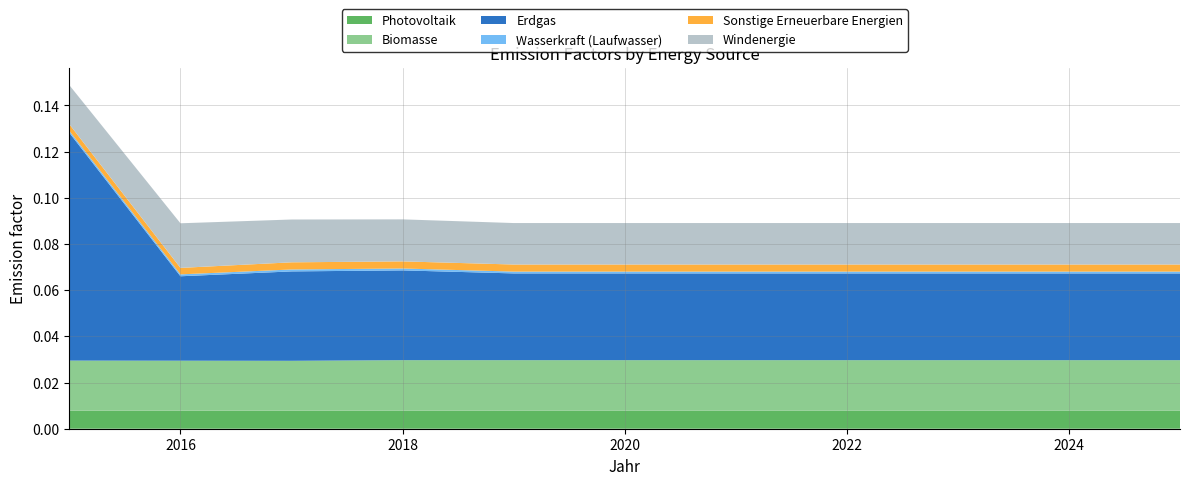

Reading right to left, transcribe all the data shown in this chart.

Photovoltaik: 0.0	0.0	0.0	0.0	0.0	0.0	0.0	0.0	0.0	0.0	0.0
Biomasse: 0.0	0.0	0.0	0.0	0.0	0.0	0.0	0.0	0.0	0.0	0.0
Erdgas: 0.0	0.0	0.0	0.0	0.0	0.0	0.0	0.0	0.0	0.0	0.1
Wasserkraft (Laufwasser): 0.0	0.0	0.0	0.0	0.0	0.0	0.0	0.0	0.0	0.0	0.0
Sonstige Erneuerbare Energien: 0.0	0.0	0.0	0.0	0.0	0.0	0.0	0.0	0.0	0.0	0.0
Windenergie: 0.0	0.0	0.0	0.0	0.0	0.0	0.0	0.0	0.0	0.0	0.0